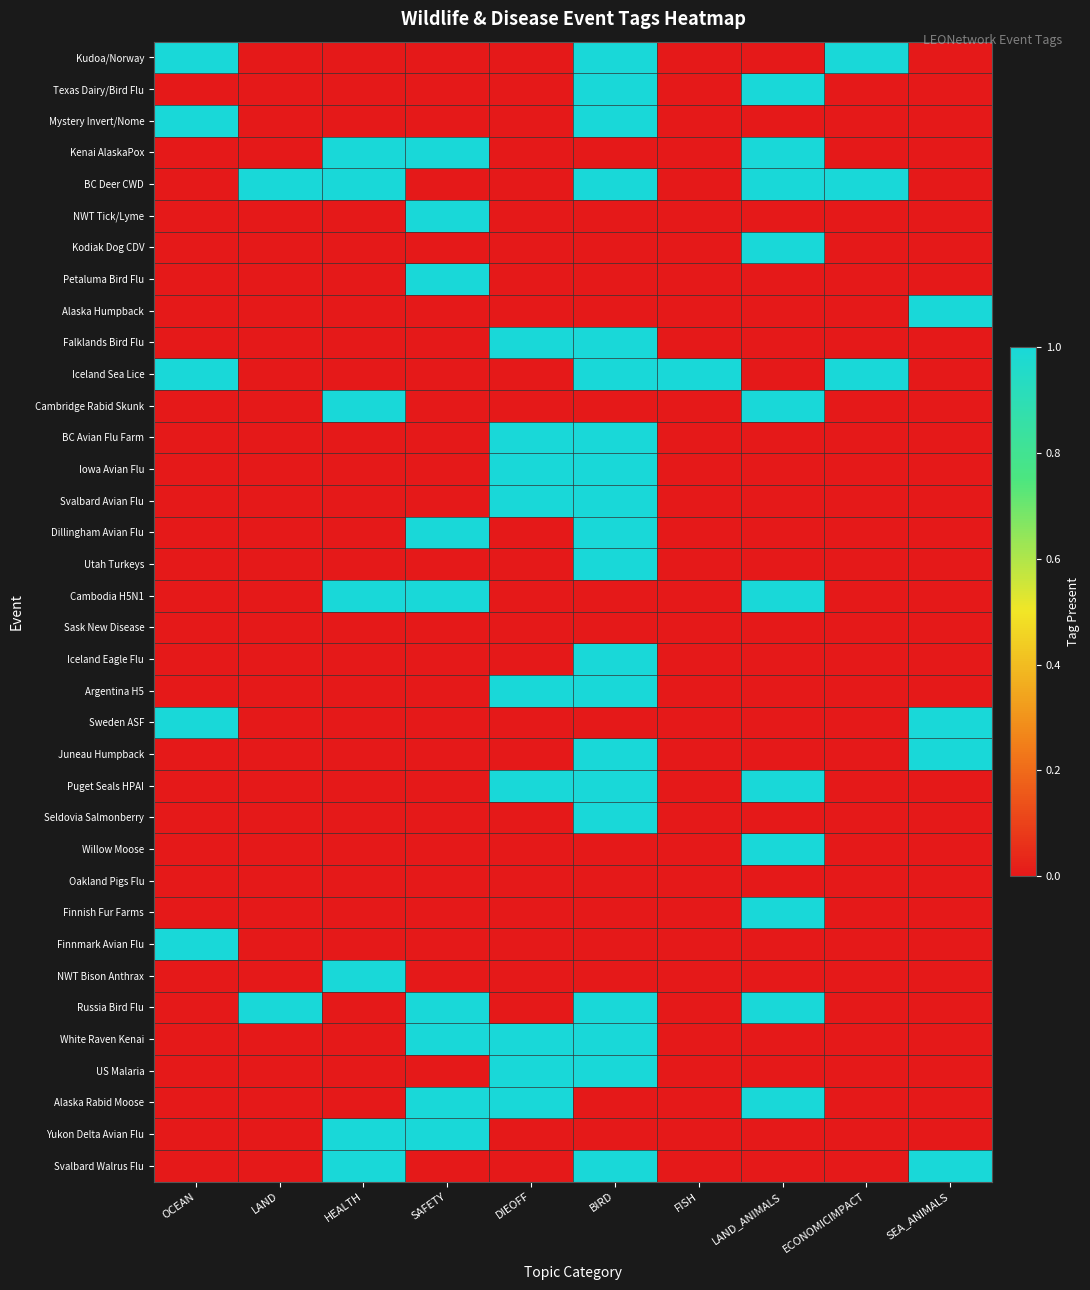

At which category is the sum across all series the highest?

BIRD